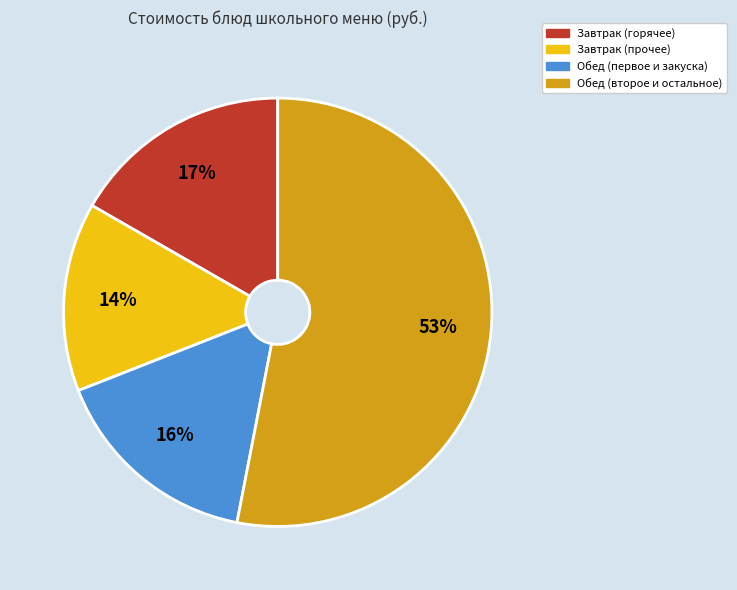

To the nearest percent, what is the average slice percentage?

25%